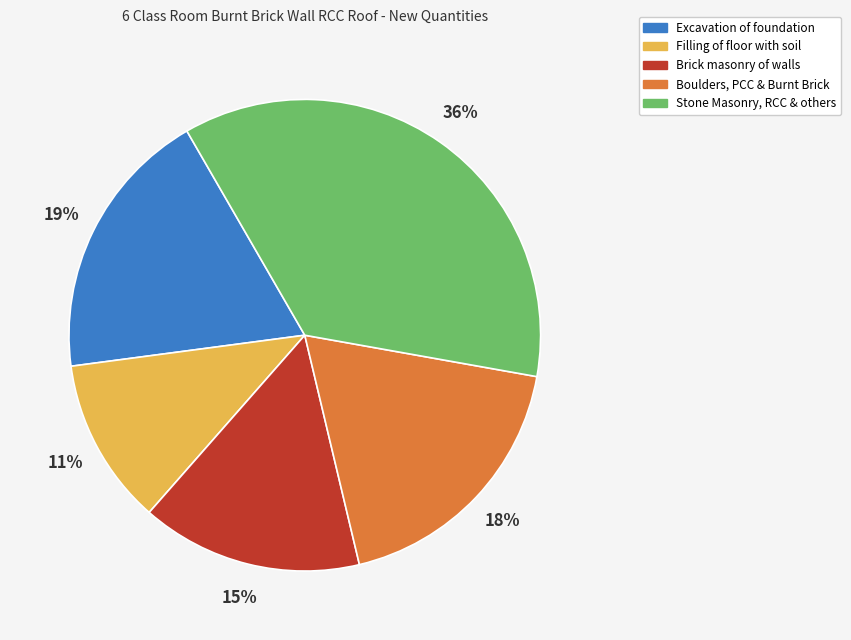

To the nearest percent, what portion does Brick masonry of walls represent?

15%